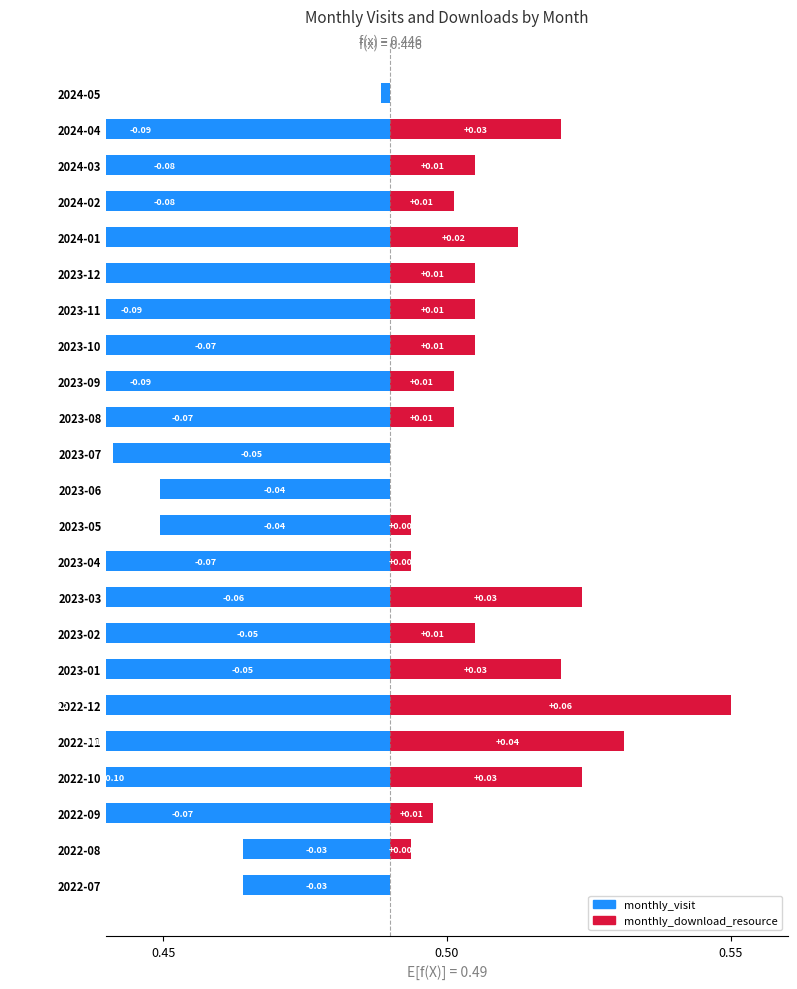

The value of monthly_visit at 2023-03 is -0.1. True or false?

False